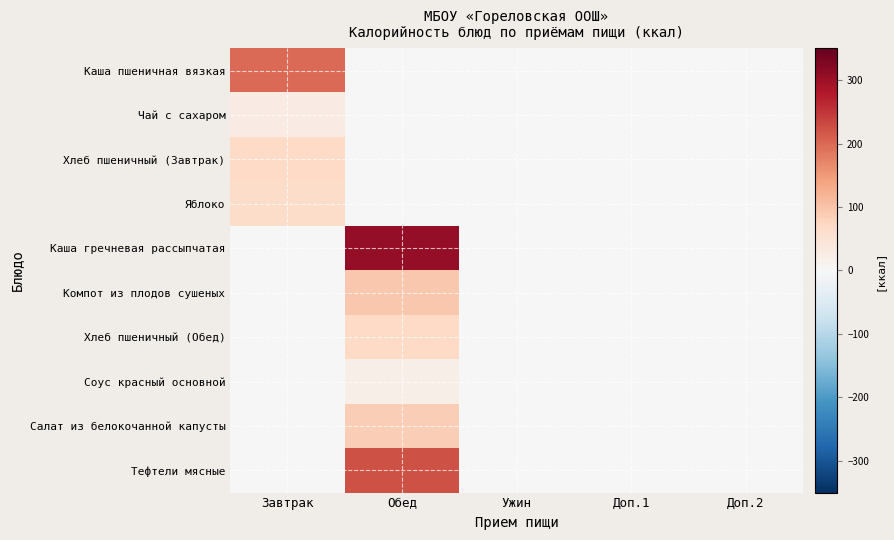

How many series are shown in this chart?

10